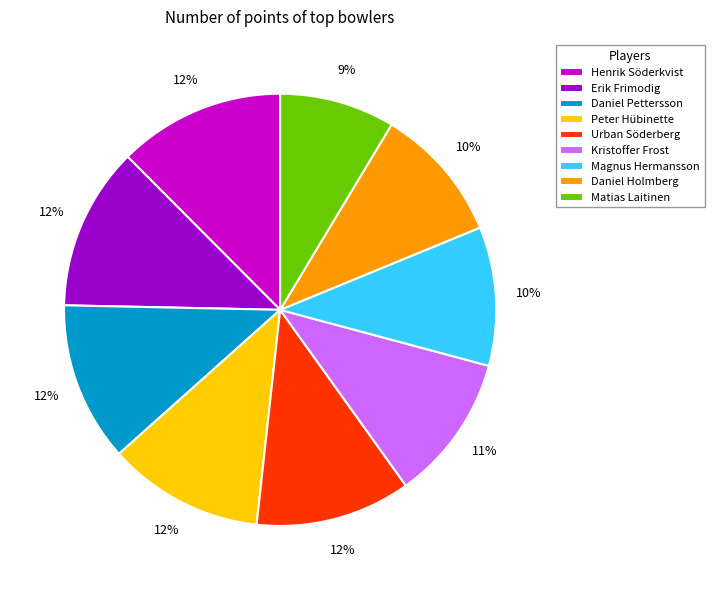

Approximately how many times larger is the value at Daniel Pettersson compared to Kristoffer Frost?

1.1